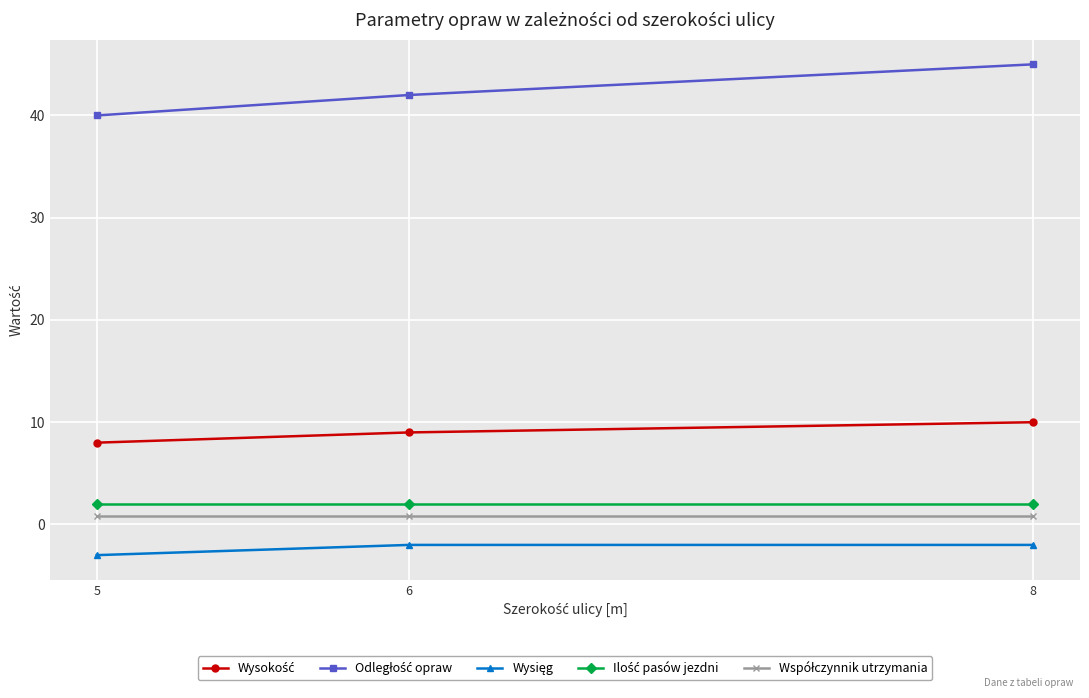

At which category does the chart reach its peak across all series?

8